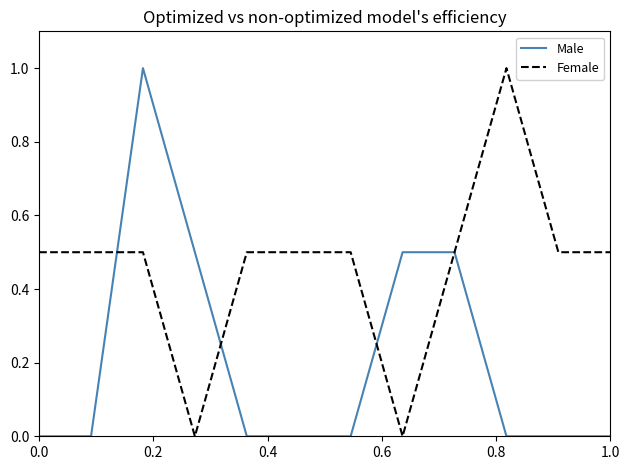

What is the maximum value shown in the chart?

1.0